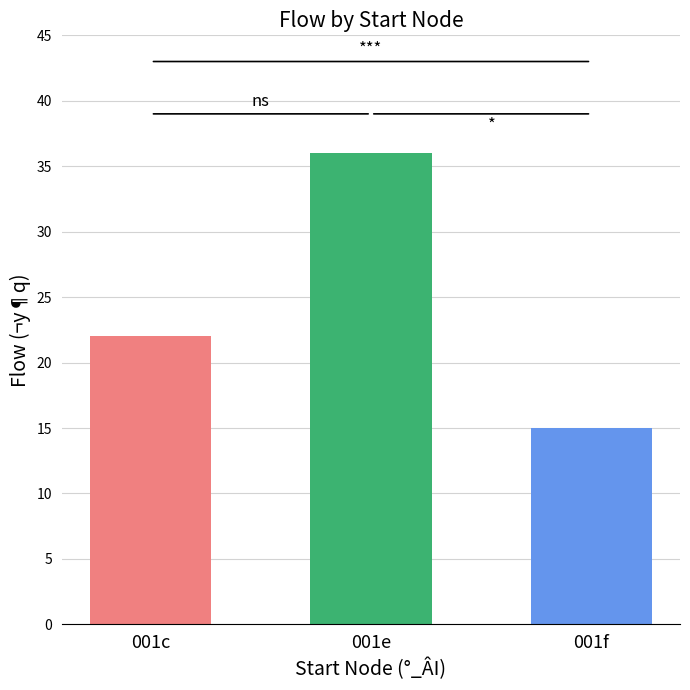

At which category does the chart reach its peak across all series?

001e